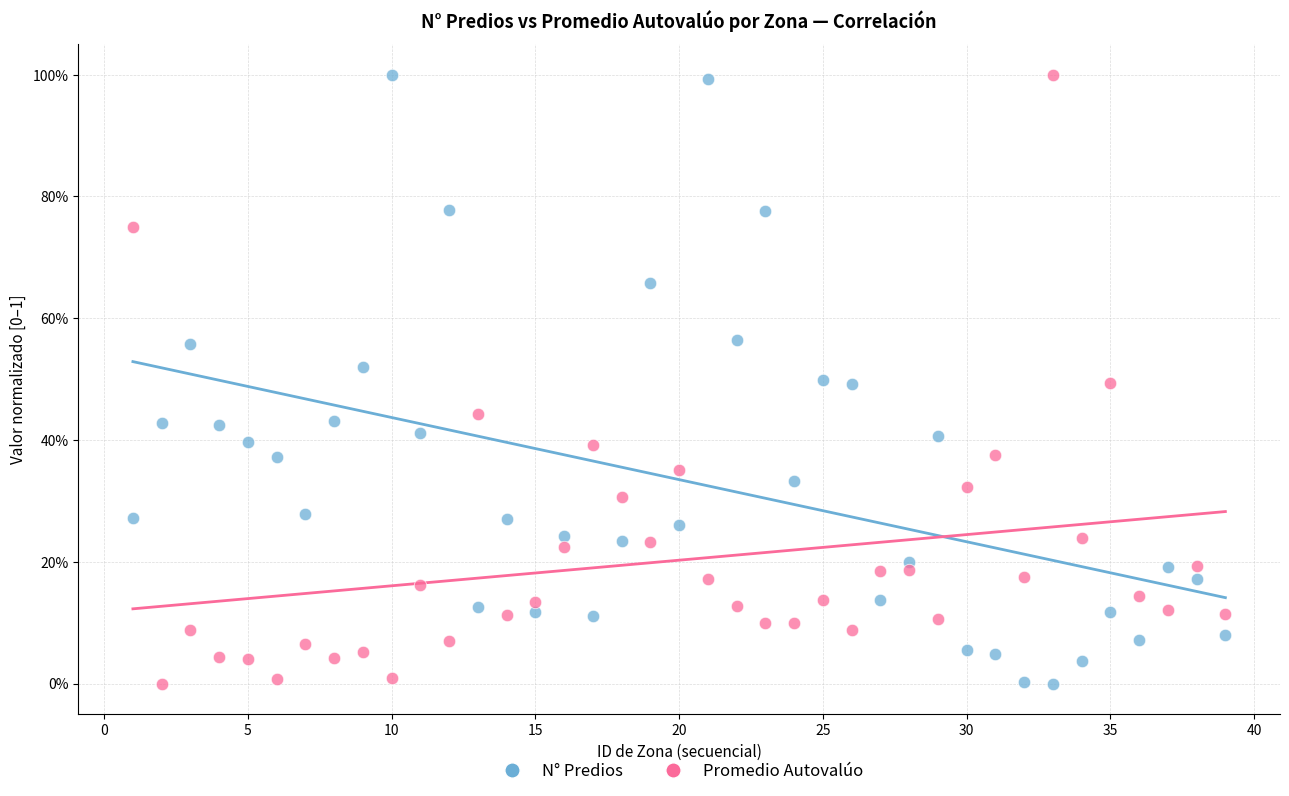

What are all the series names shown in the legend?

N° Predios, Promedio Autovalúo